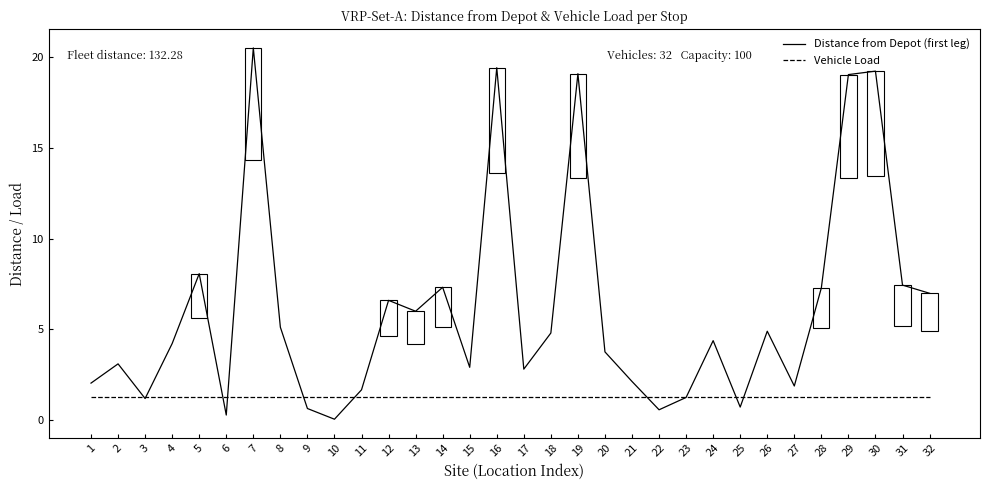

At which category does the chart reach its minimum across all series?

10